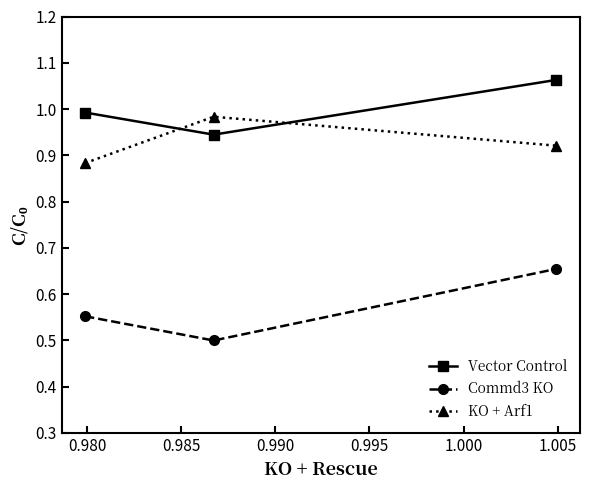

At how many categories does at least one series exceed 0?

3